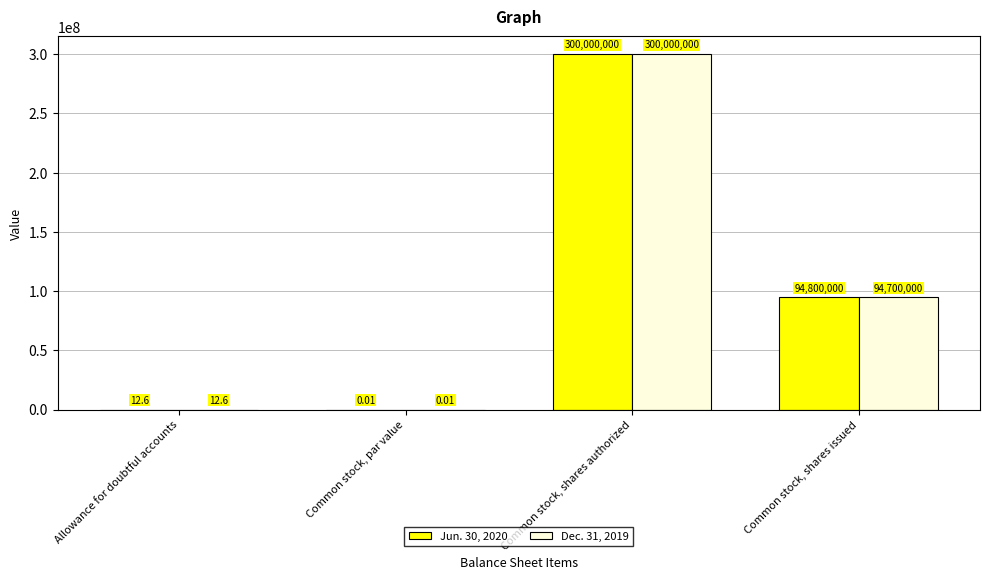

At which category does the chart reach its peak across all series?

Common stock, shares authorized